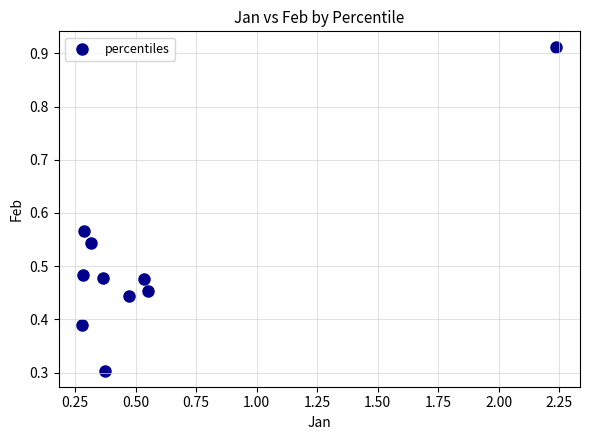

What Y value in the scatter plot is closest to 0?

0.3